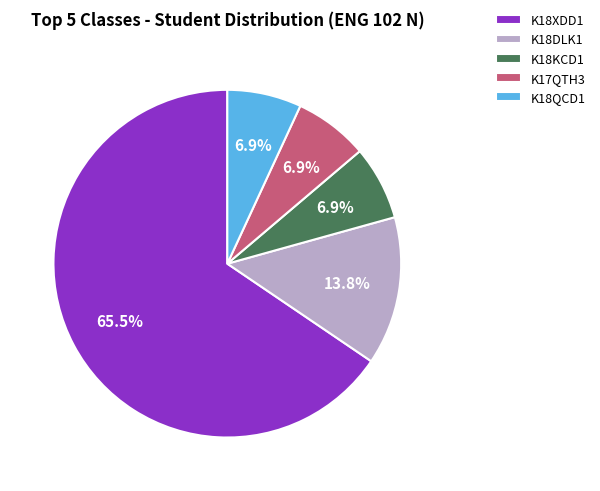

Approximately how many times larger is the value at K18QCD1 compared to K17QTH3?

1.0